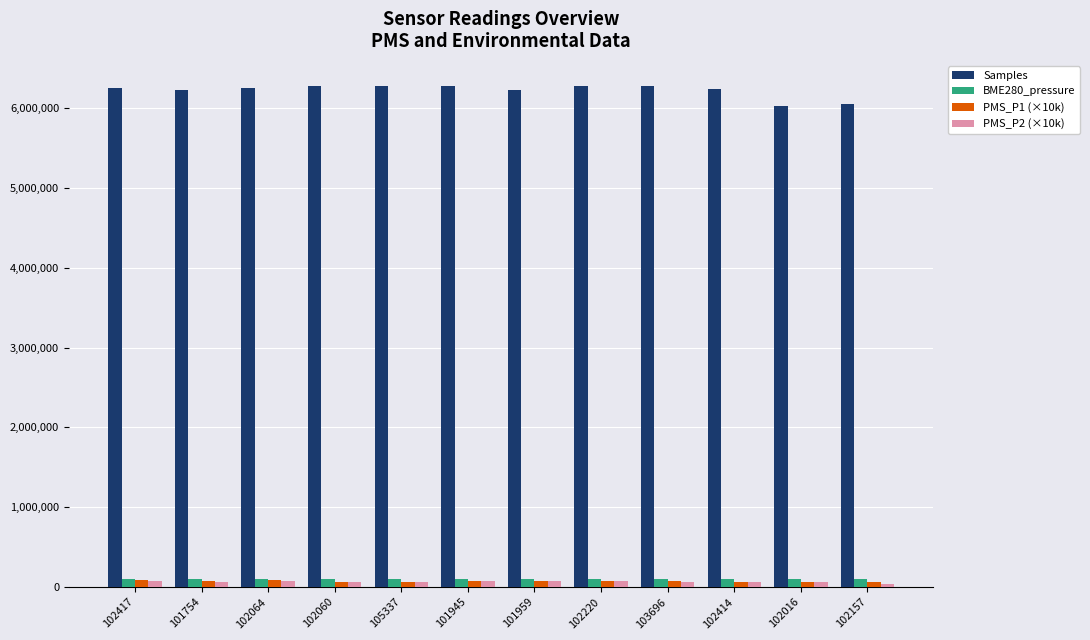

Which series has the largest total across all categories?

Samples